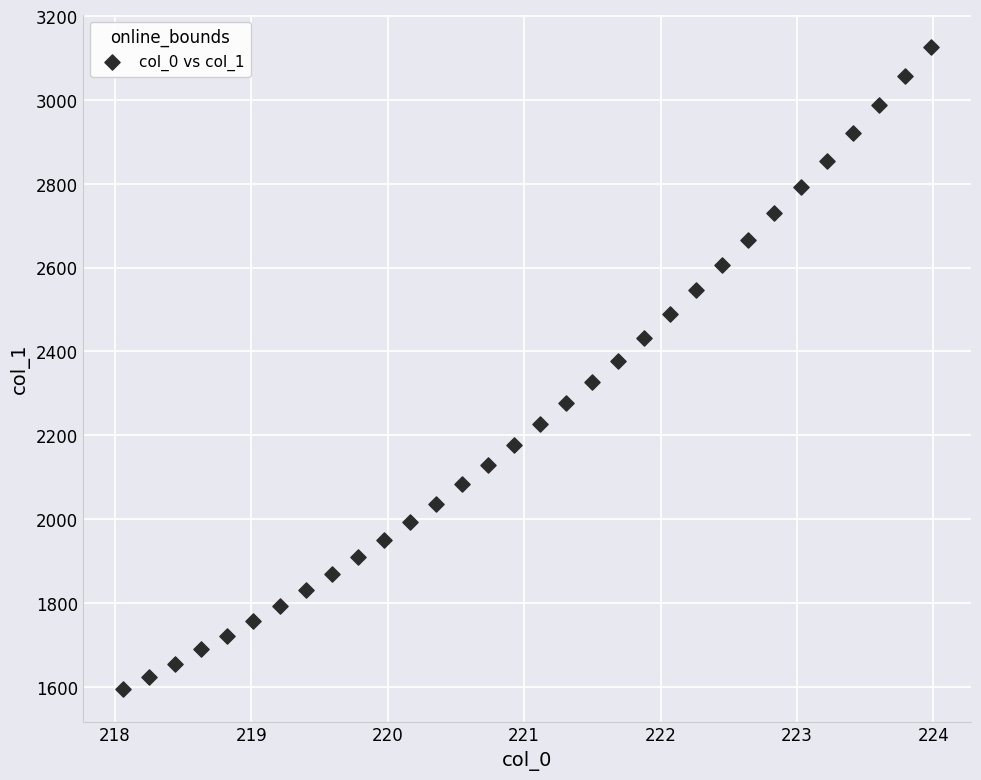

What is the range of Y values (max minus min)?

1533.5